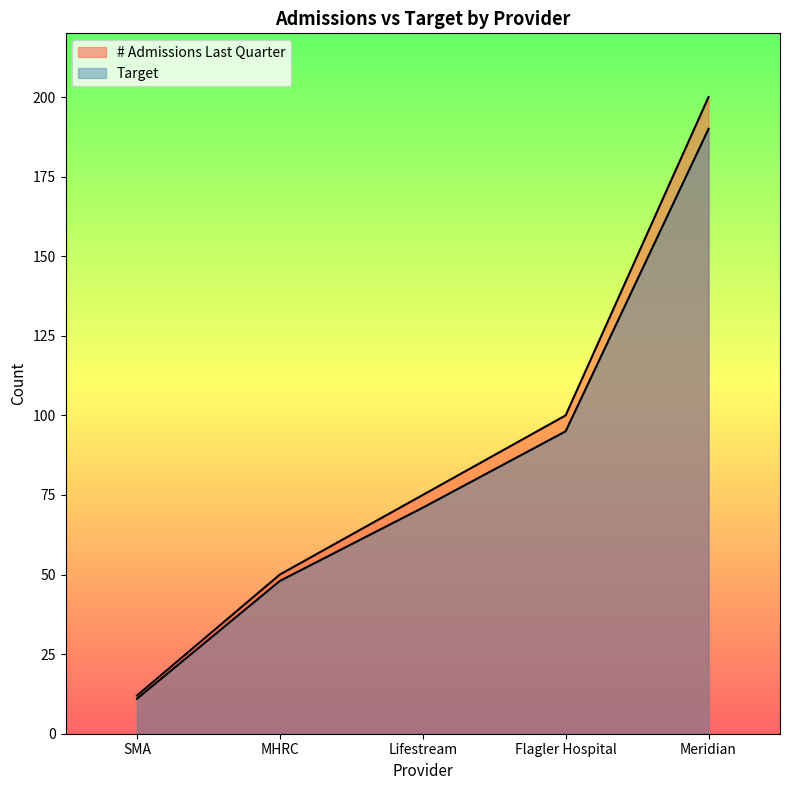

What is the highest value of the Target series?

190